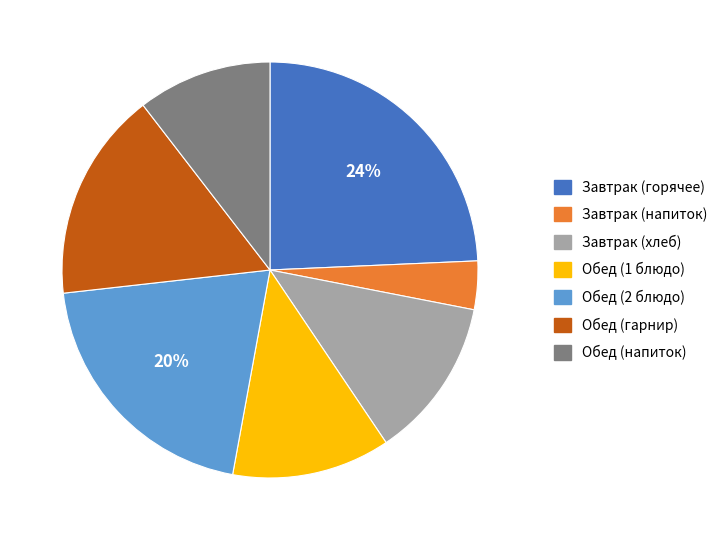

Is there any slice that represents more than half of the pie?

No